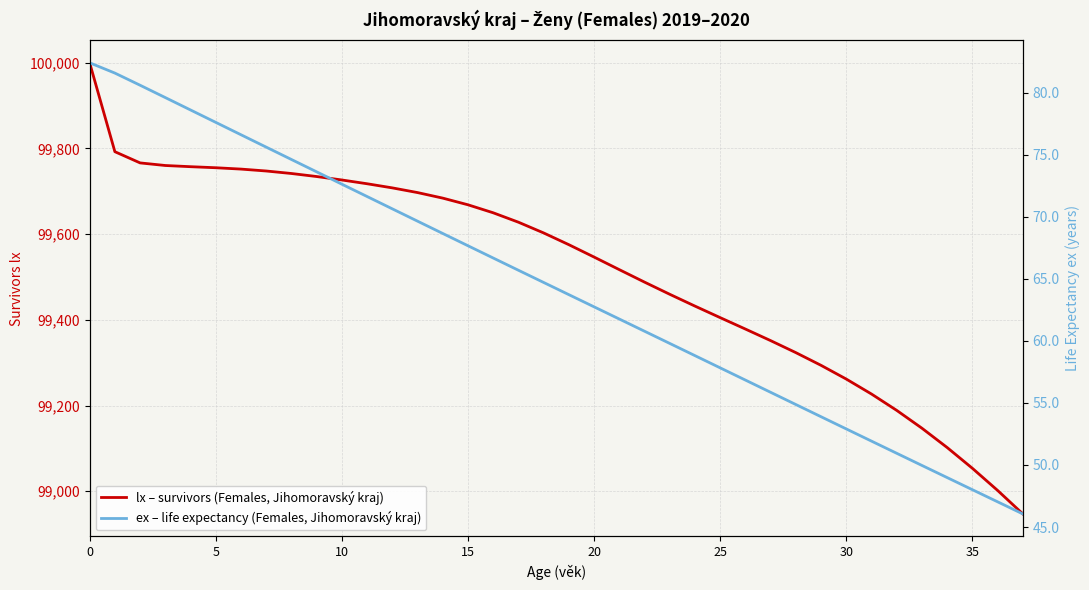

Rank the series at 13 from highest to lowest value.

lx – survivors (Females, Jihomoravský kraj), ex – life expectancy (Females, Jihomoravský kraj)